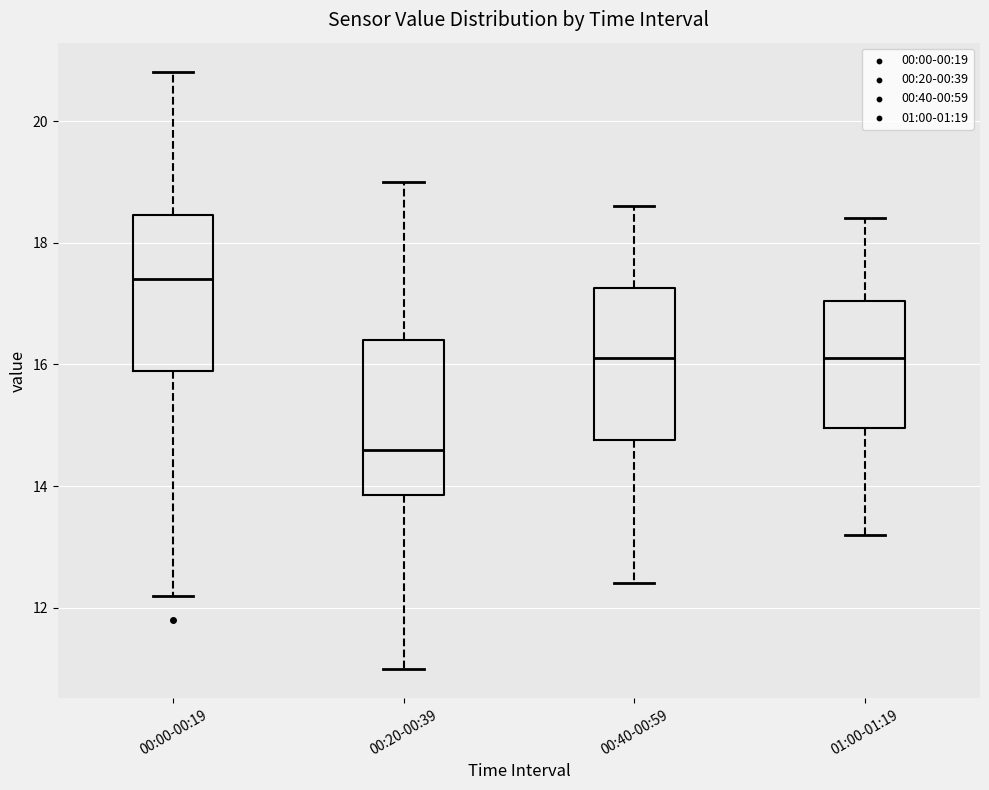

Reading left to right, transcribe this box plot: for each box, give where its median line is, the range the box spans, and where its two whiskers end, as read against the y-axis. The values are not printed on the chart, so give them approximately, as read against the axis.

00:00-00:19: median 17.4, box 16.0 to 18.4, whiskers 12.2 to 20.8
00:20-00:39: median 14.6, box 13.8 to 16.4, whiskers 11.0 to 19.0
00:40-00:59: median 16.2, box 14.8 to 17.2, whiskers 12.4 to 18.6
01:00-01:19: median 16.2, box 15.0 to 17.0, whiskers 13.2 to 18.4